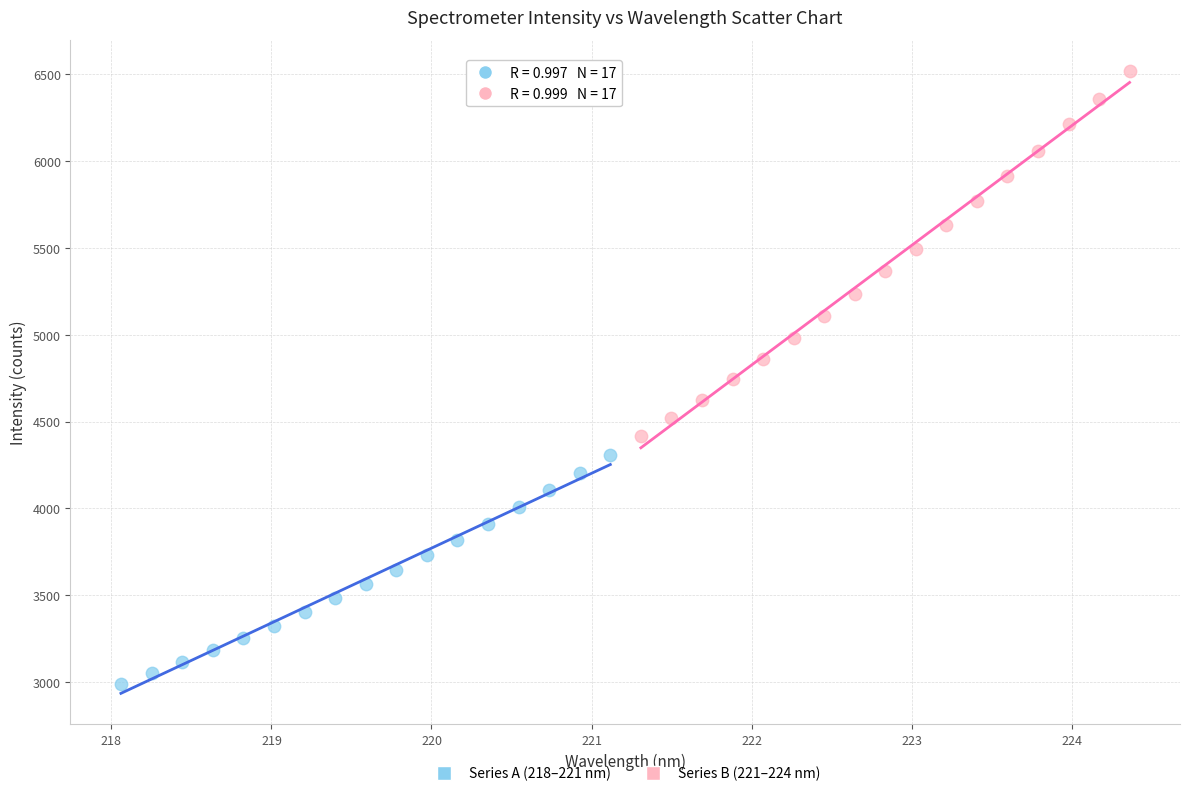

Which series reaches the minimum Y coordinate?

Series A (218–221 nm)